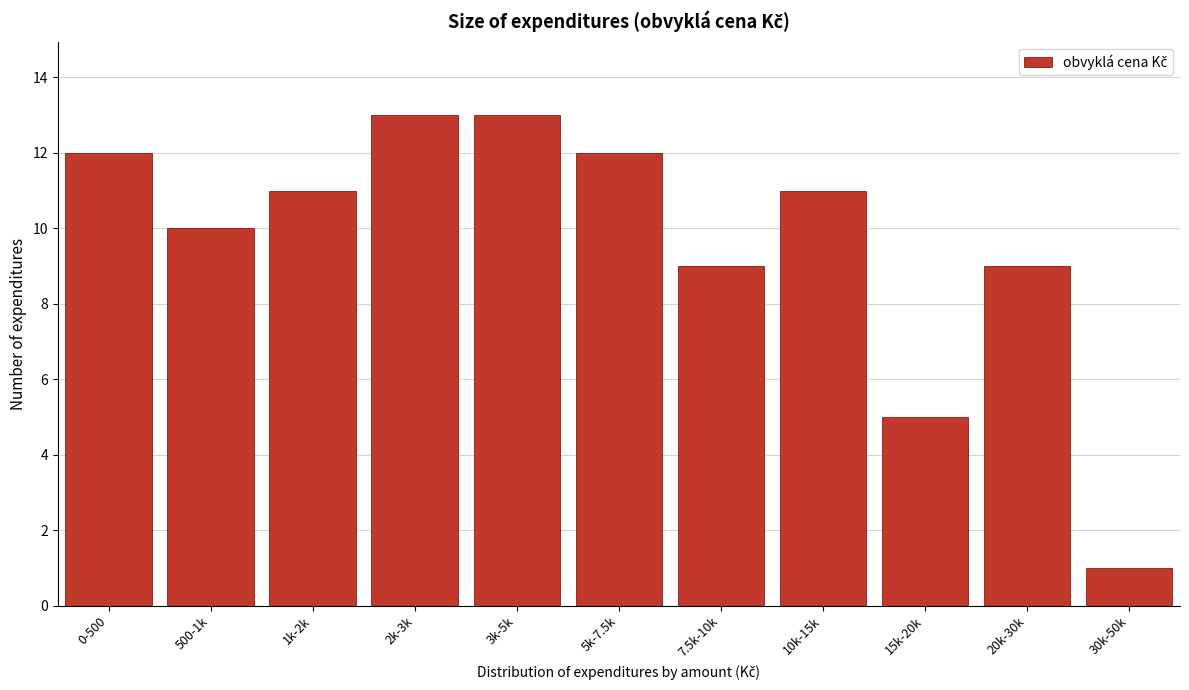

Reading left to right, what are all the values shown in this chart?

0-500=12	500-1k=10	1k-2k=11	2k-3k=13	3k-5k=13	5k-7.5k=12	7.5k-10k=9	10k-15k=11	15k-20k=5	20k-30k=9	30k-50k=1